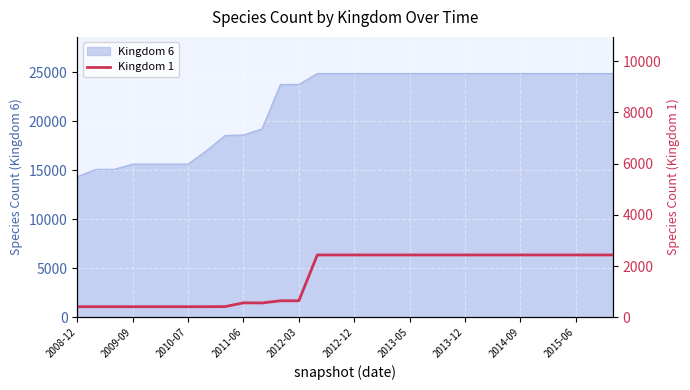

Which label corresponds to the smallest value in the chart?

2008-12